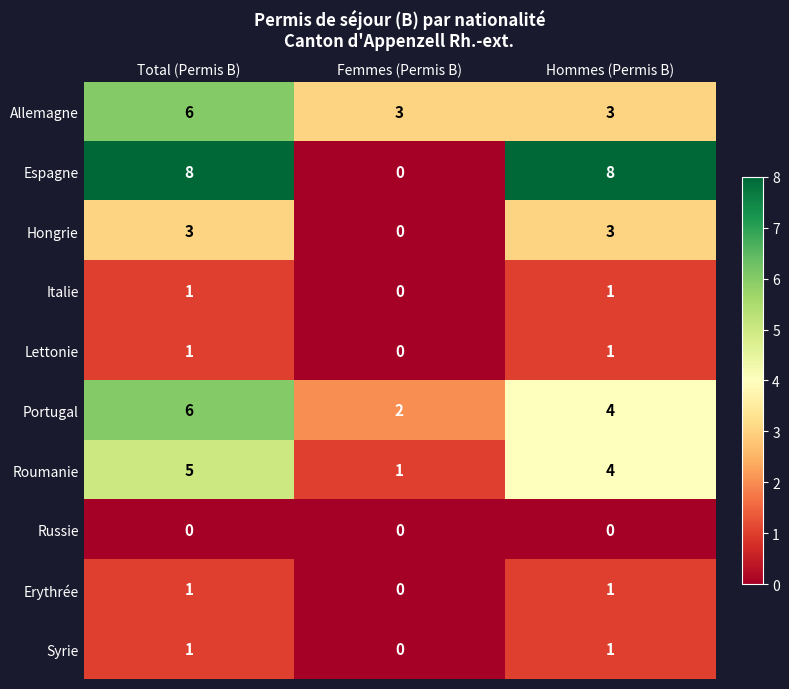

Reading right to left, what are all the values shown in this chart?

Allemagne: 3	3	6
Espagne: 8	0	8
Hongrie: 3	0	3
Italie: 1	0	1
Lettonie: 1	0	1
Portugal: 4	2	6
Roumanie: 4	1	5
Russie: 0	0	0
Erythrée: 1	0	1
Syrie: 1	0	1